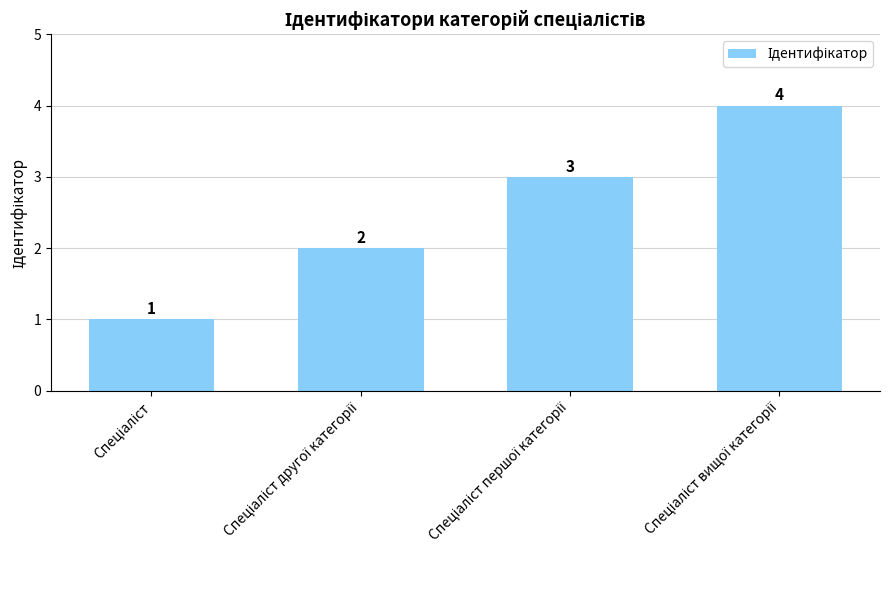

How many values are between 2 and 4?

3